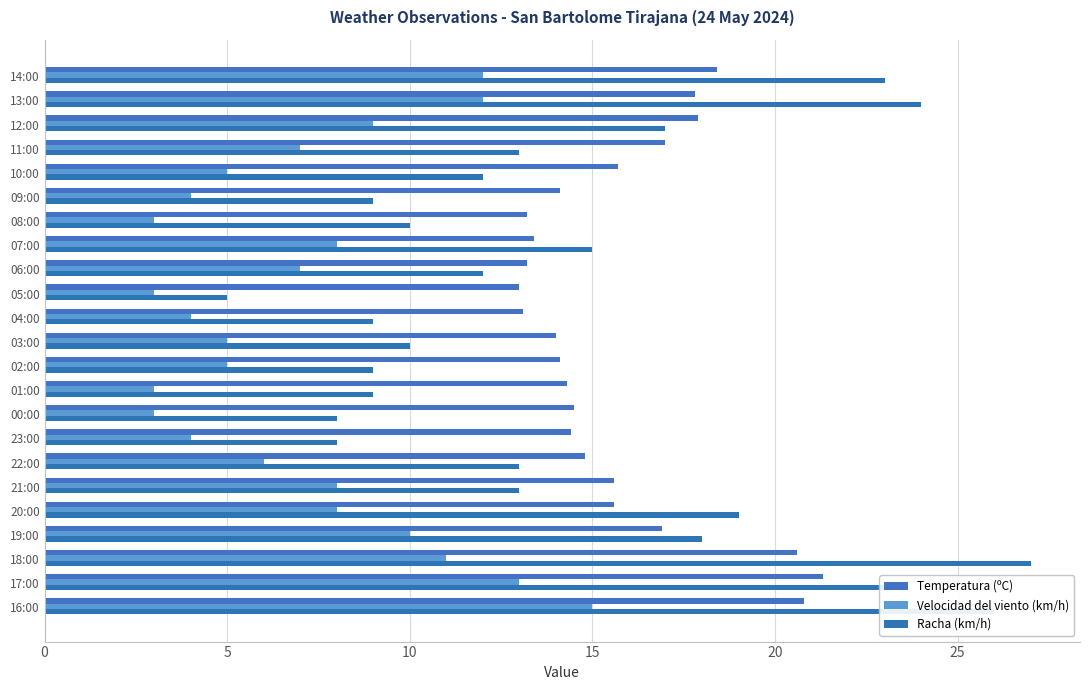

What is the greatest value displayed?

27.0